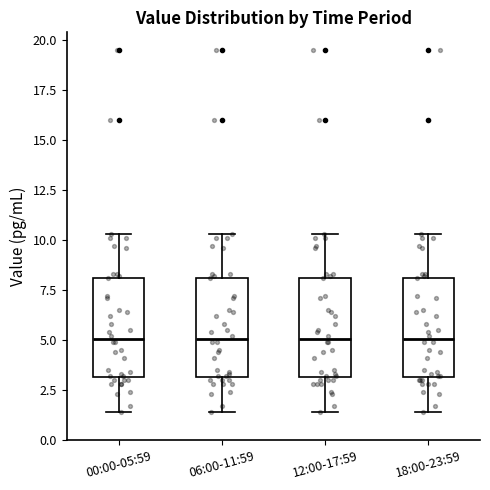

Reading left to right, transcribe this box plot: for each box, give where its median line is, the range the box spans, and where its two whiskers end, as read against the y-axis. The values are not printed on the chart, so give them approximately, as read against the axis.

00:00-05:59: median 5.0, box 3.0 to 8.0, whiskers 1.5 to 10.5
06:00-11:59: median 5.0, box 3.0 to 8.0, whiskers 1.5 to 10.5
12:00-17:59: median 5.0, box 3.0 to 8.0, whiskers 1.5 to 10.5
18:00-23:59: median 5.0, box 3.0 to 8.0, whiskers 1.5 to 10.5